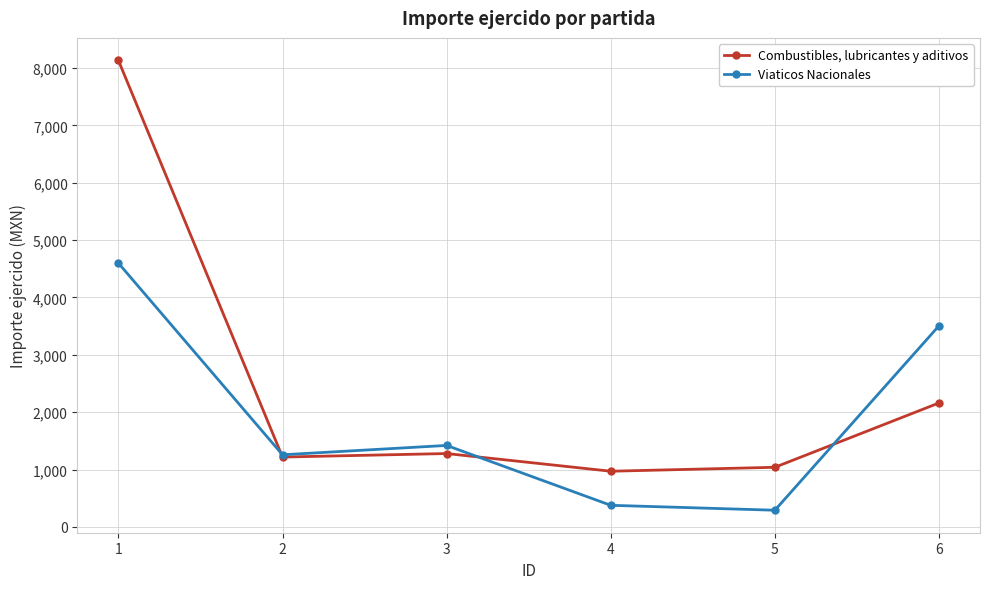

At how many categories does at least one series exceed 4966?

1